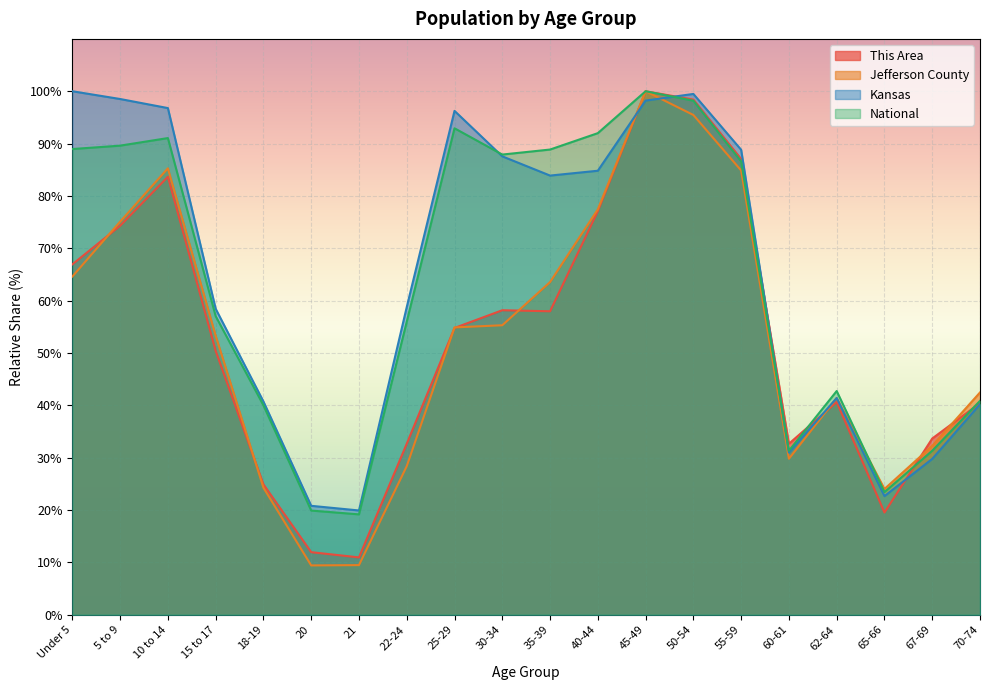

Where do Kansas and Jefferson County first cross each other?

40-44 and 45-49